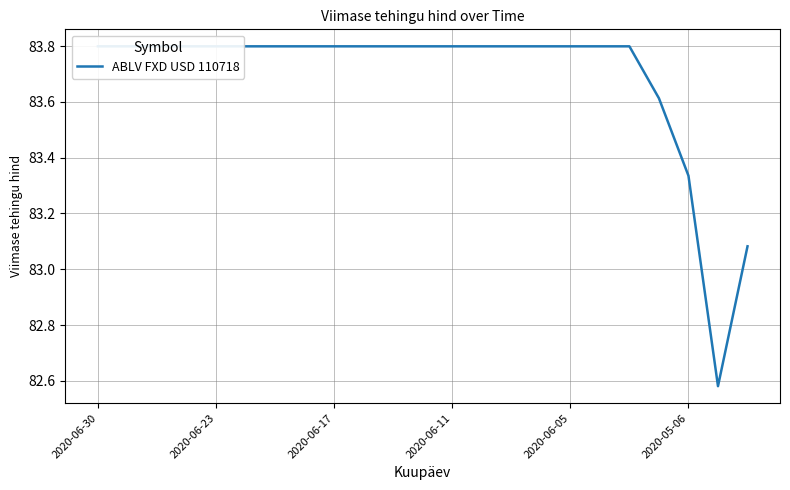

What is the difference between the maximum and minimum values?

1.2